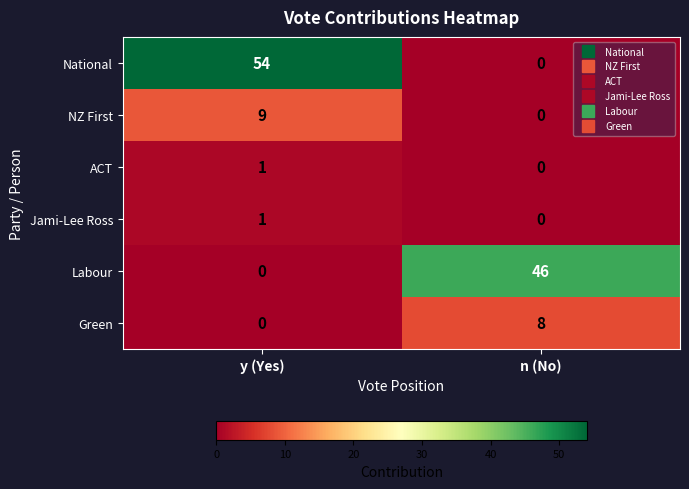

The Labour series shows -20 at y (Yes). True or false?

False